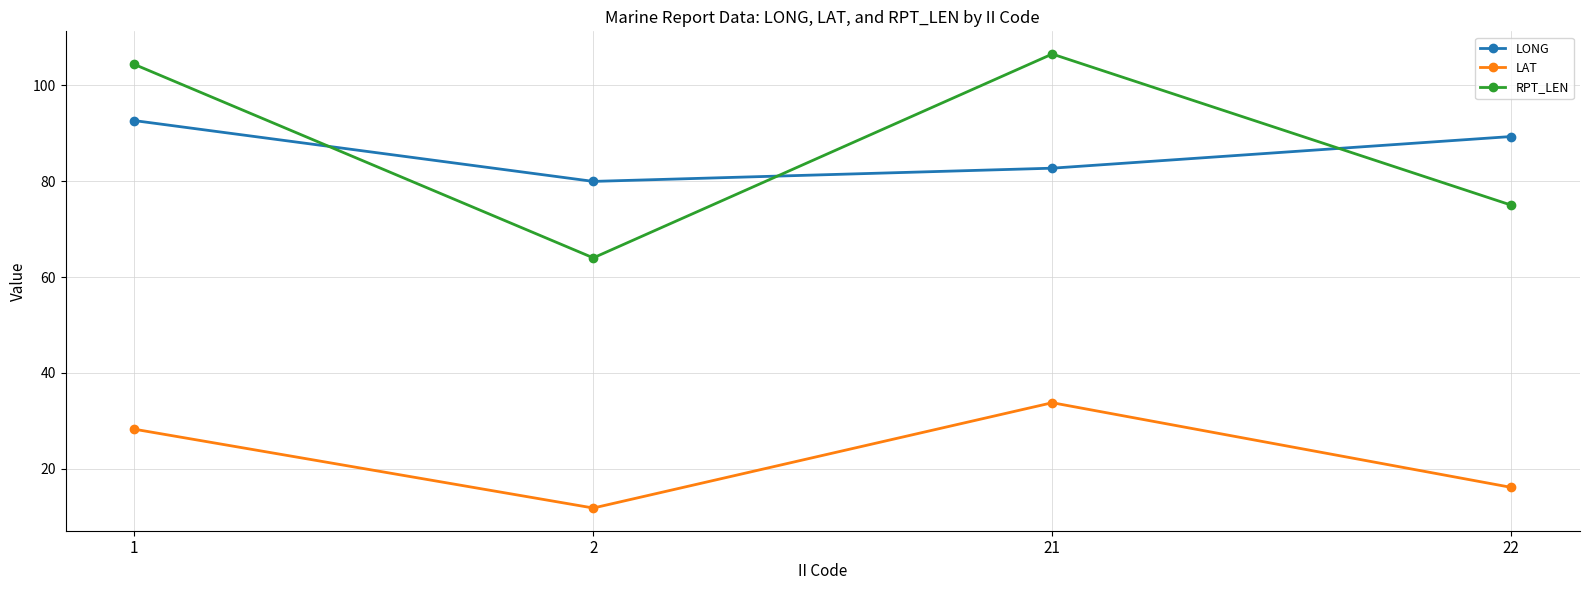

What is the sum of all RPT_LEN values?

349.8